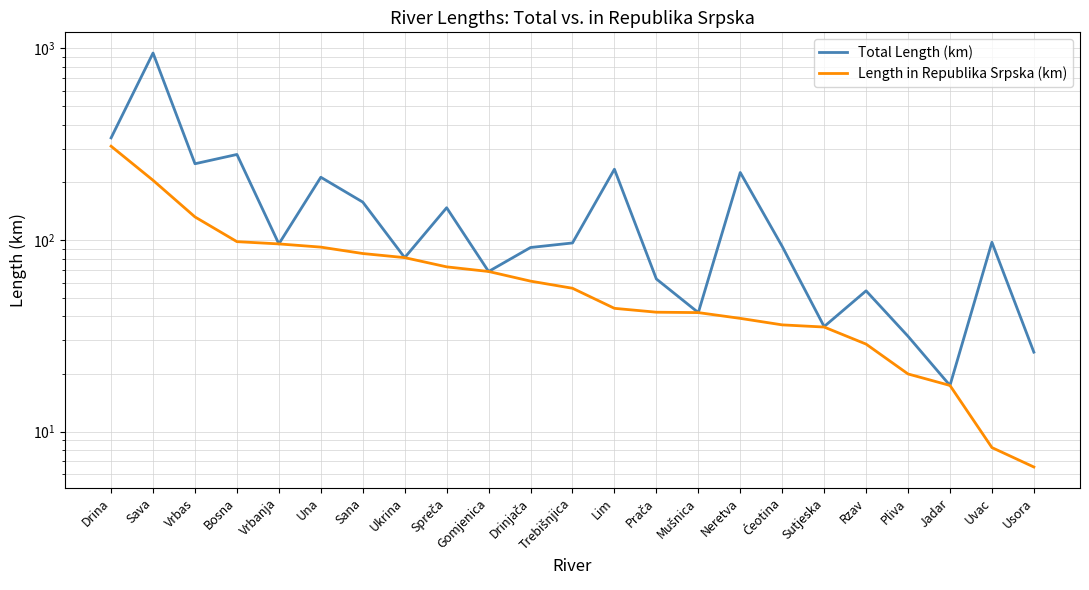

How many values in the Length in Republika Srpska (km) series exceed 56?

11